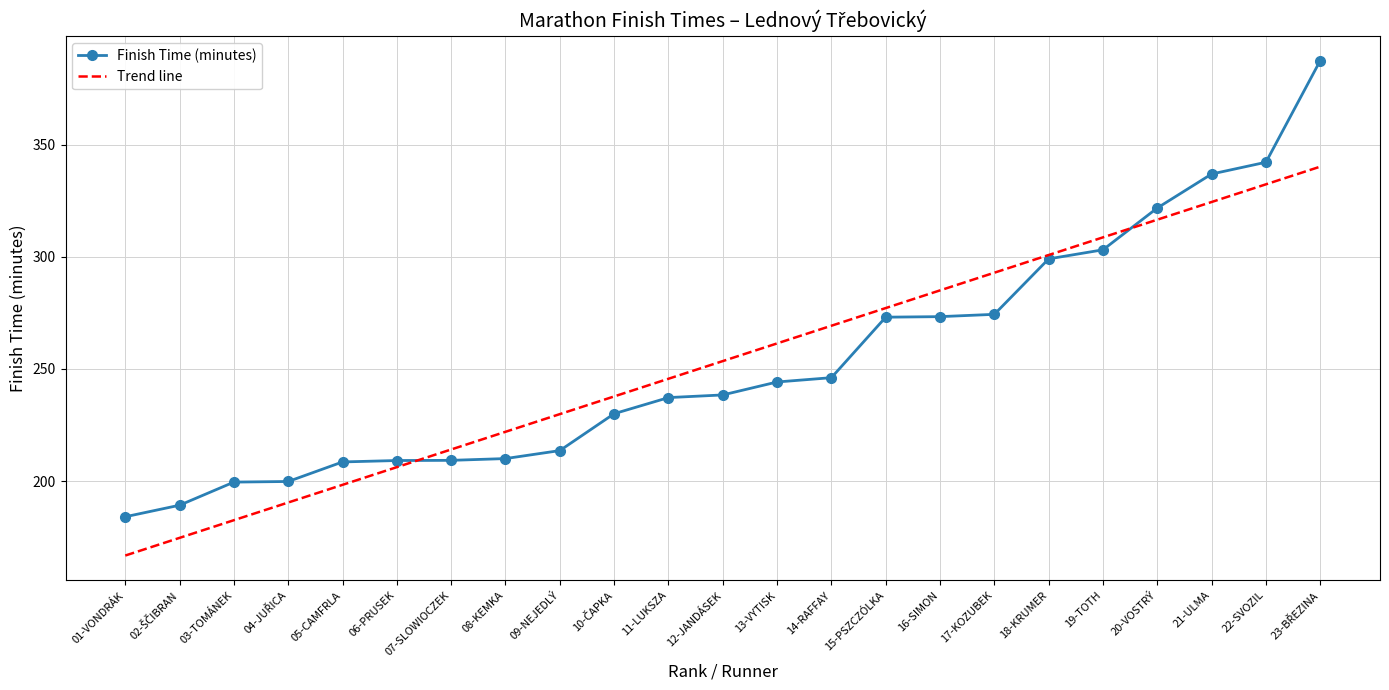

Which category has the lowest value in the Finish Time (minutes) series?

01-VONDRÁK